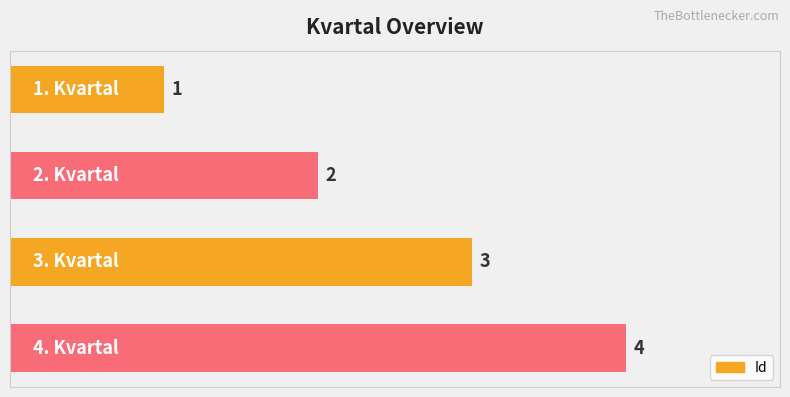

What is the smallest value displayed?

1